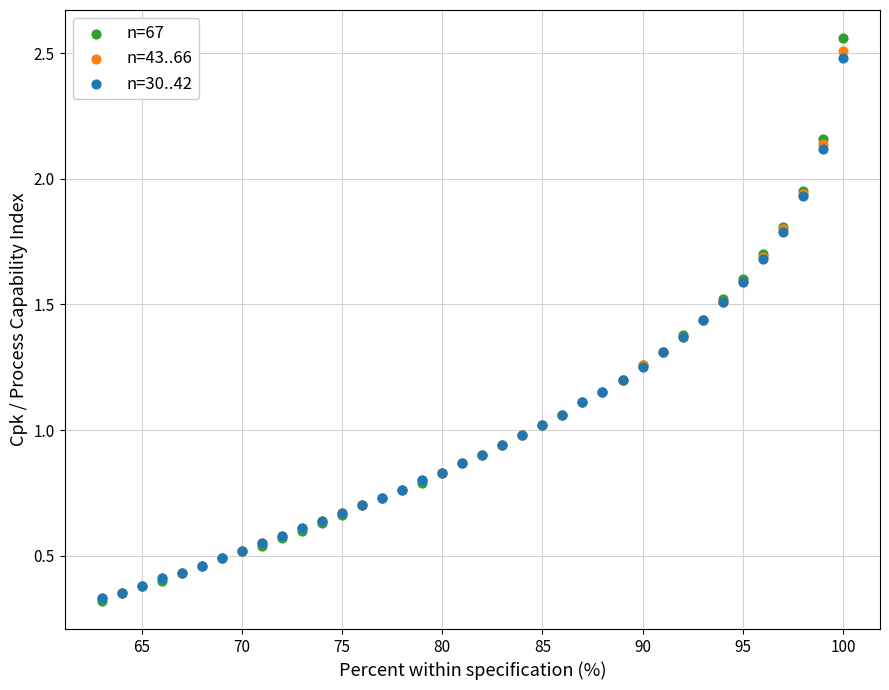

What are all the series names shown in the legend?

n=67, n=43..66, n=30..42